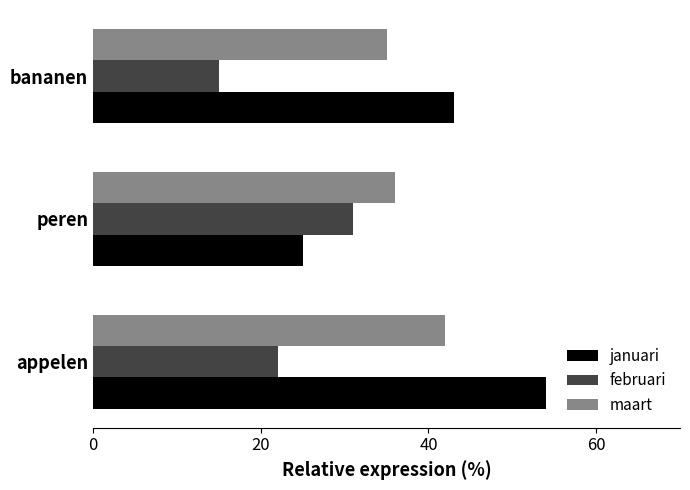

At which label does februari reach its minimum?

bananen